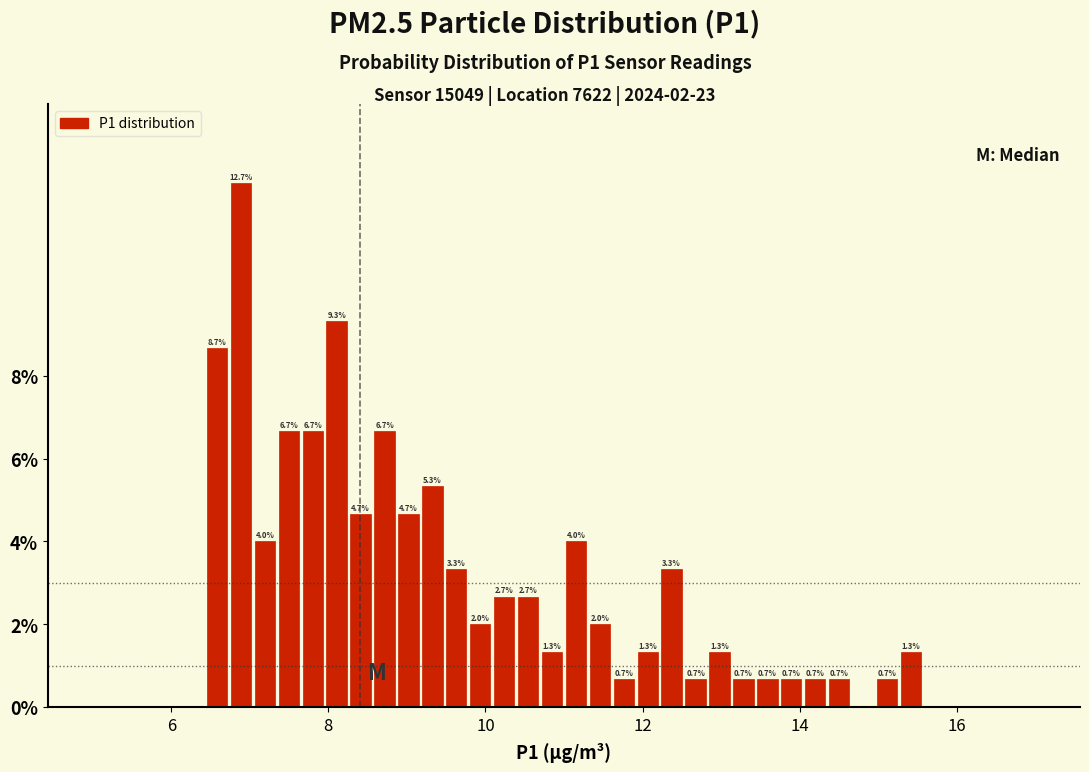

Around what value on the x-axis is the tallest bar? Give the approximate position of its centre, as read against the axis.

6.8